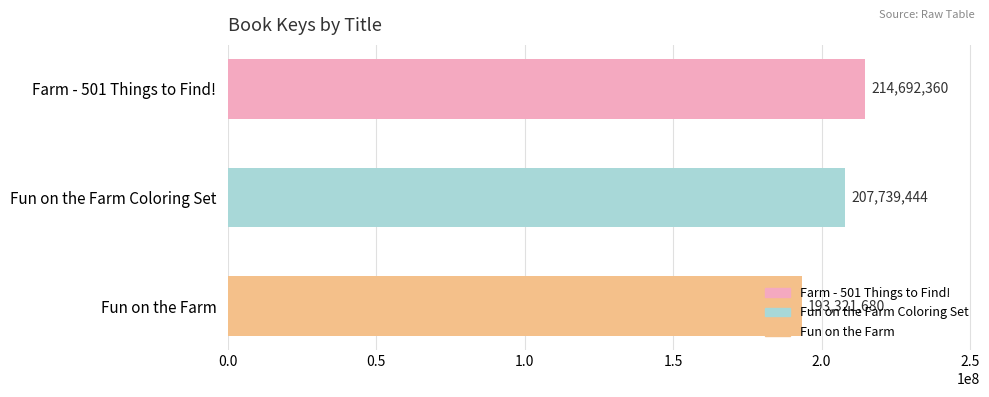

True or false: the data shows 207739444 at Fun on the Farm Coloring Set.

True